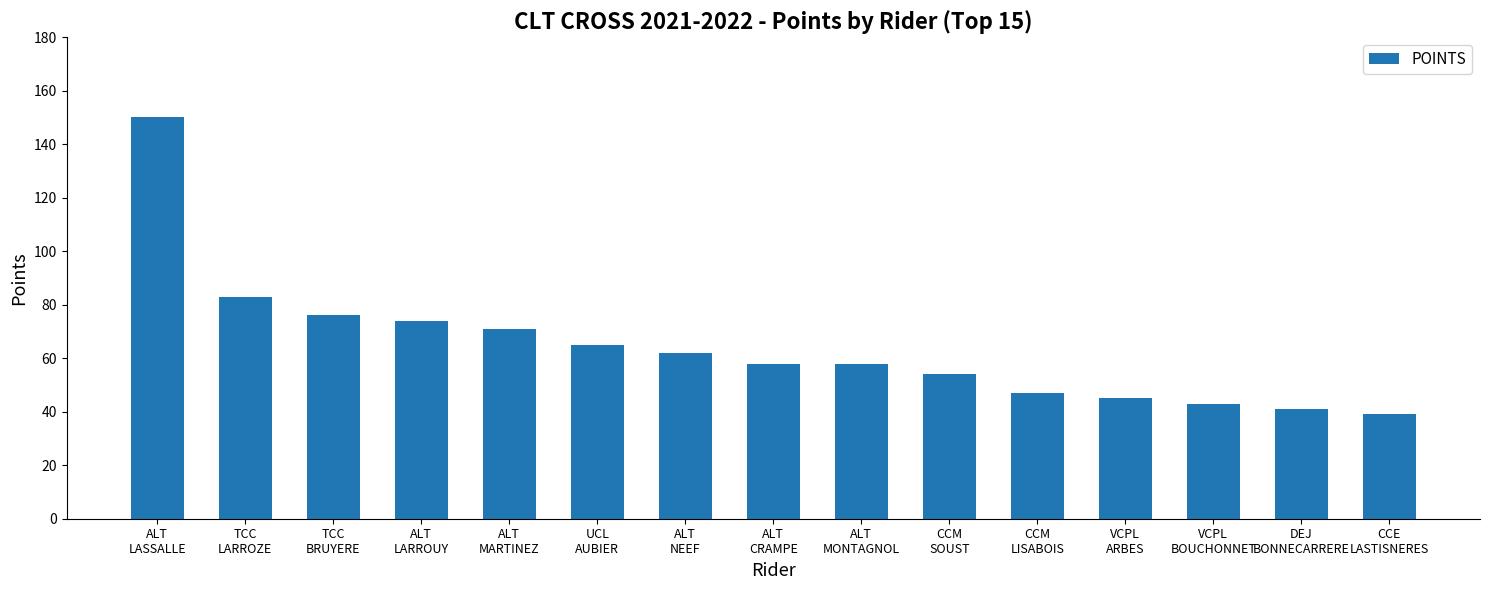

What is the difference between the maximum and minimum values?

111